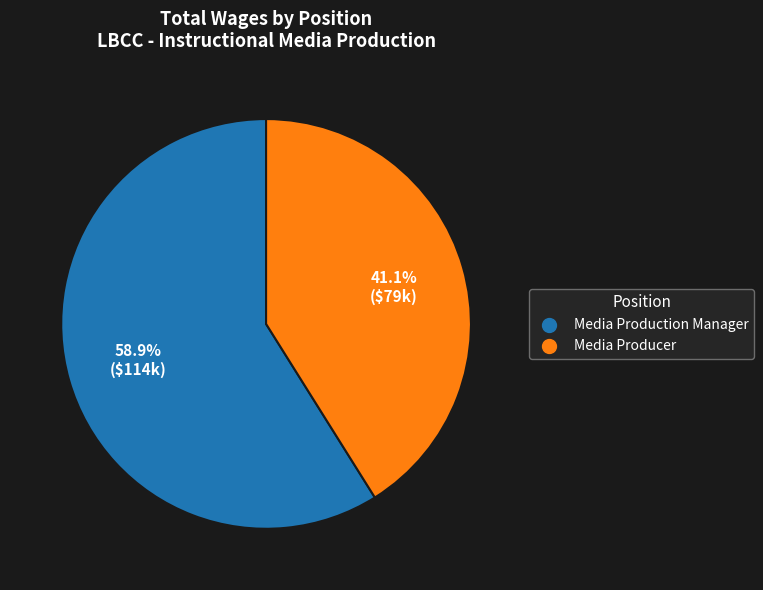

How much of the chart is everything except Media Producer?

58.9%